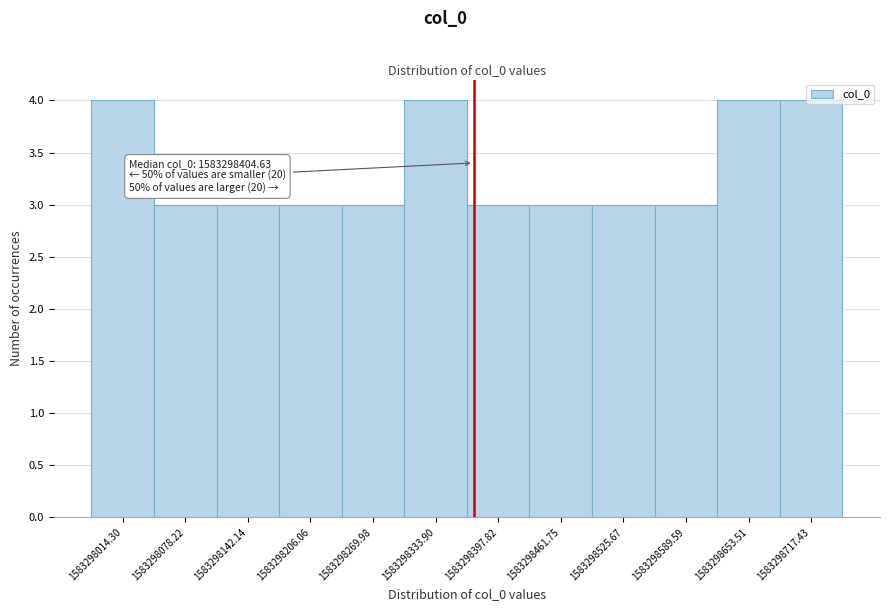

What is the sum of all values?

40